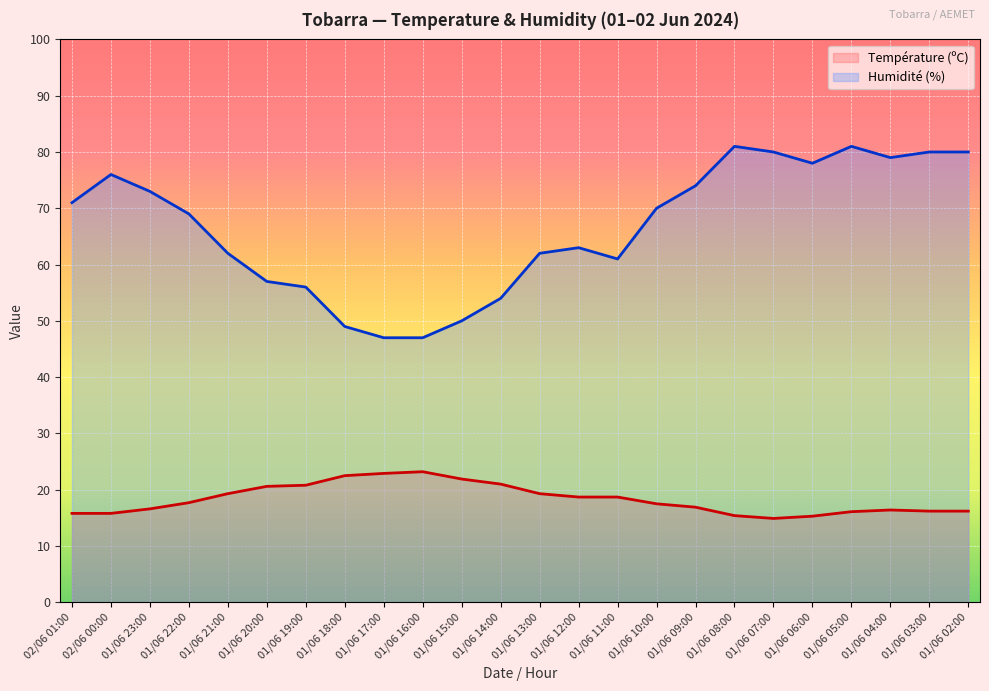

Does the chart display data point markers on the line(s)?

No